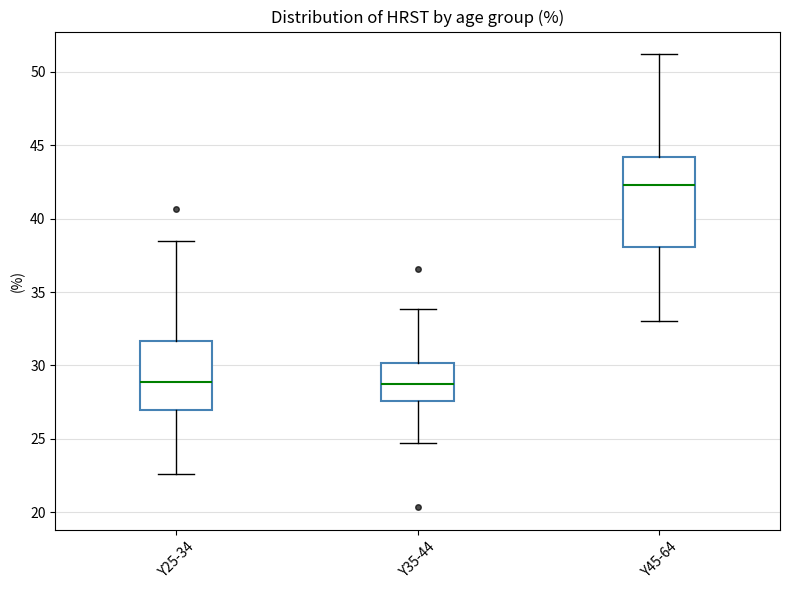

Where does the upper whisker of the box for Y35-44 end on the y-axis? The values are not printed on the chart, so give them approximately, as read against the axis.

34.0